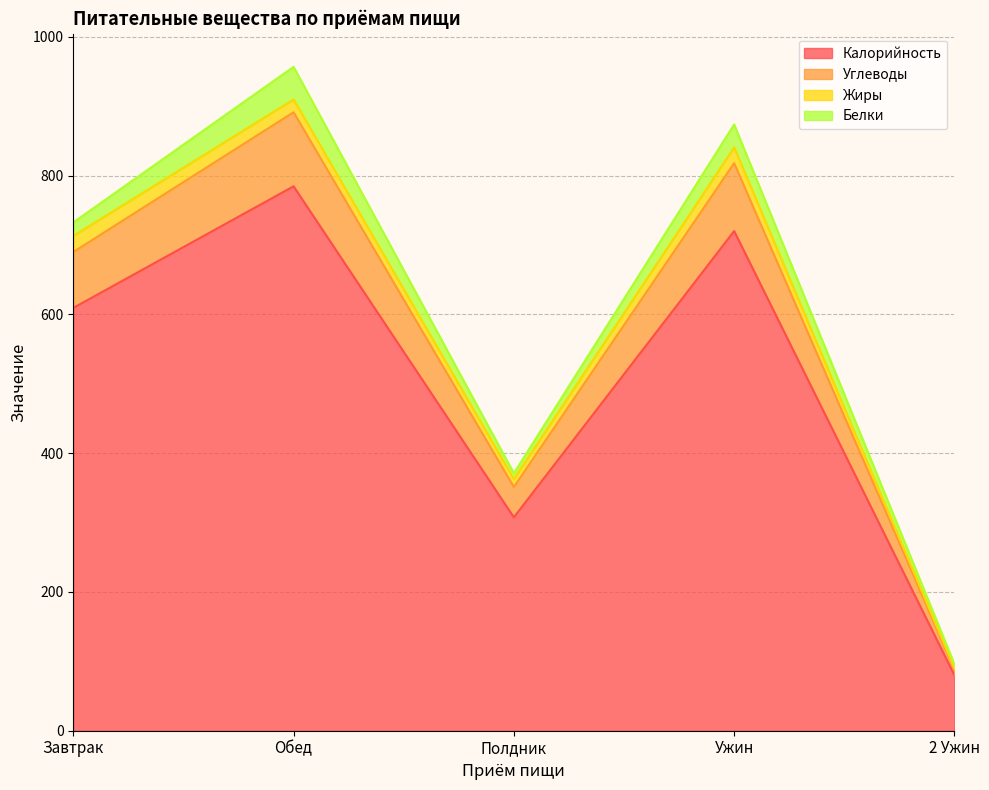

At which label does Калорийность reach its peak?

Обед